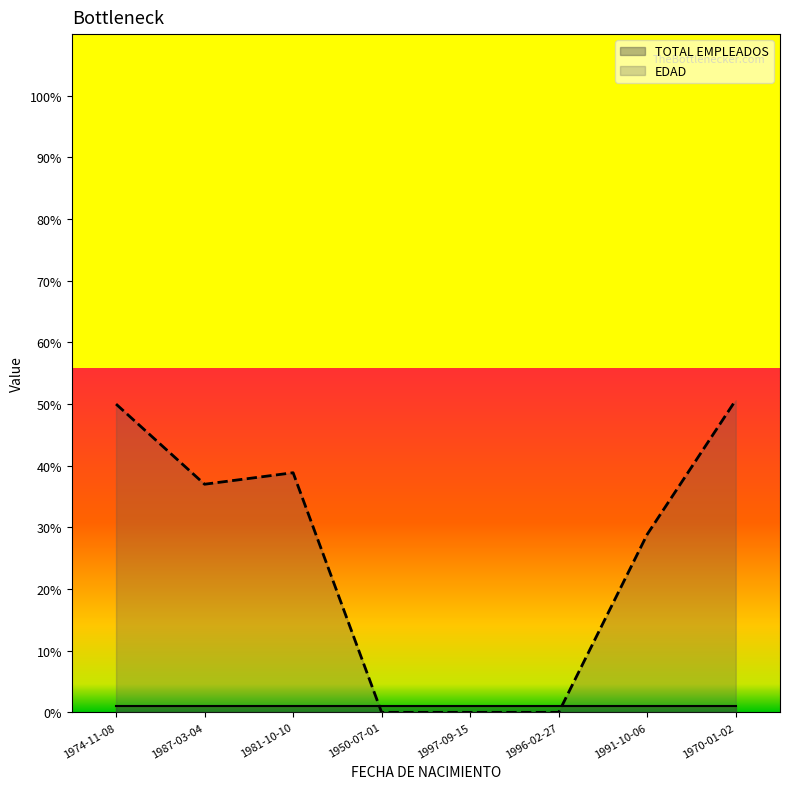

What is the greatest value displayed?

50.6